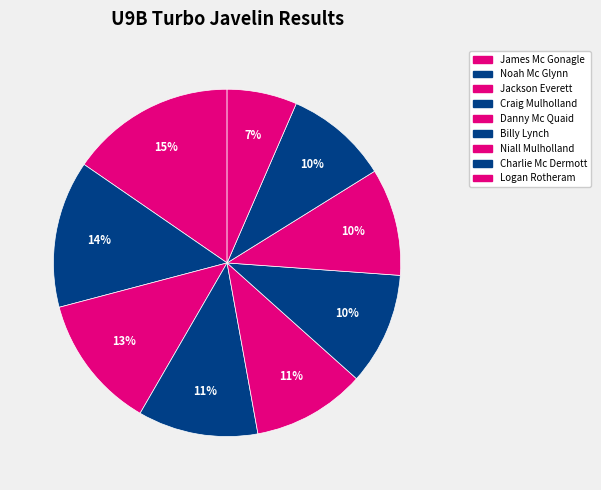

How many slices are in this pie chart?

9